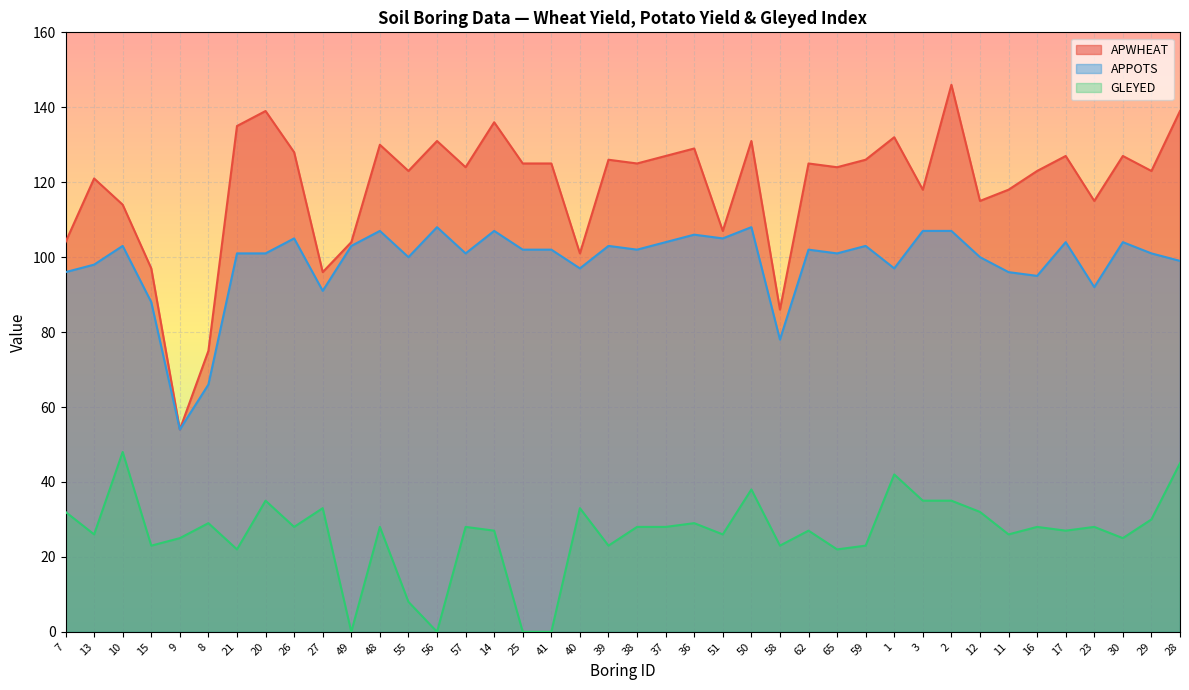

True or false: GLEYED has a value of 25 at 9.

True